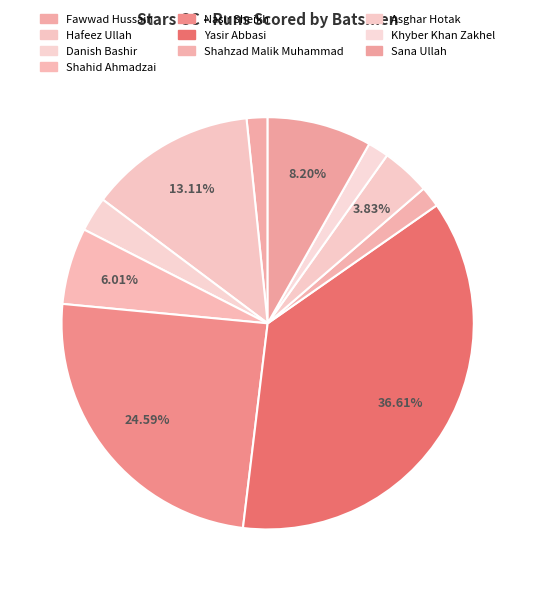

How many segments does this pie chart have?

10